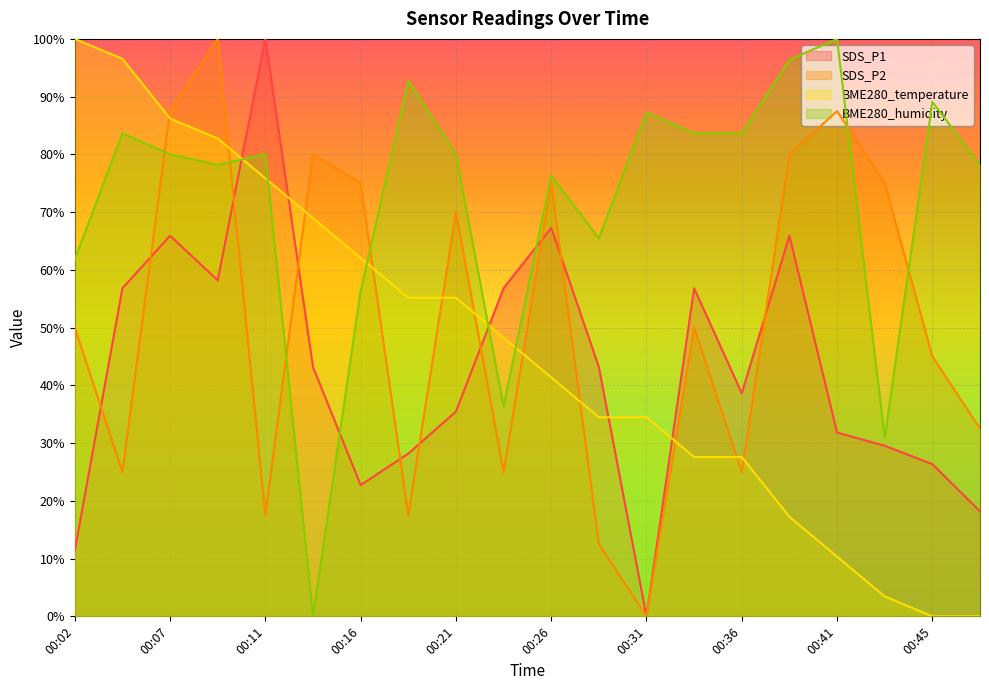

Between 00:11 and 00:24, which series saw the biggest shift?

BME280_humidity